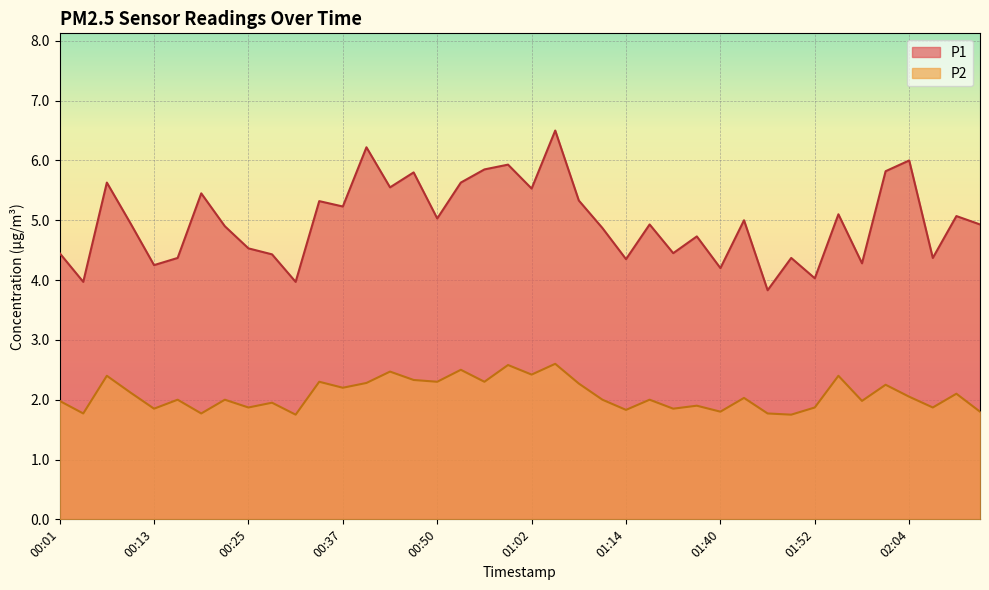

How many data points in P1 are above 4?

37